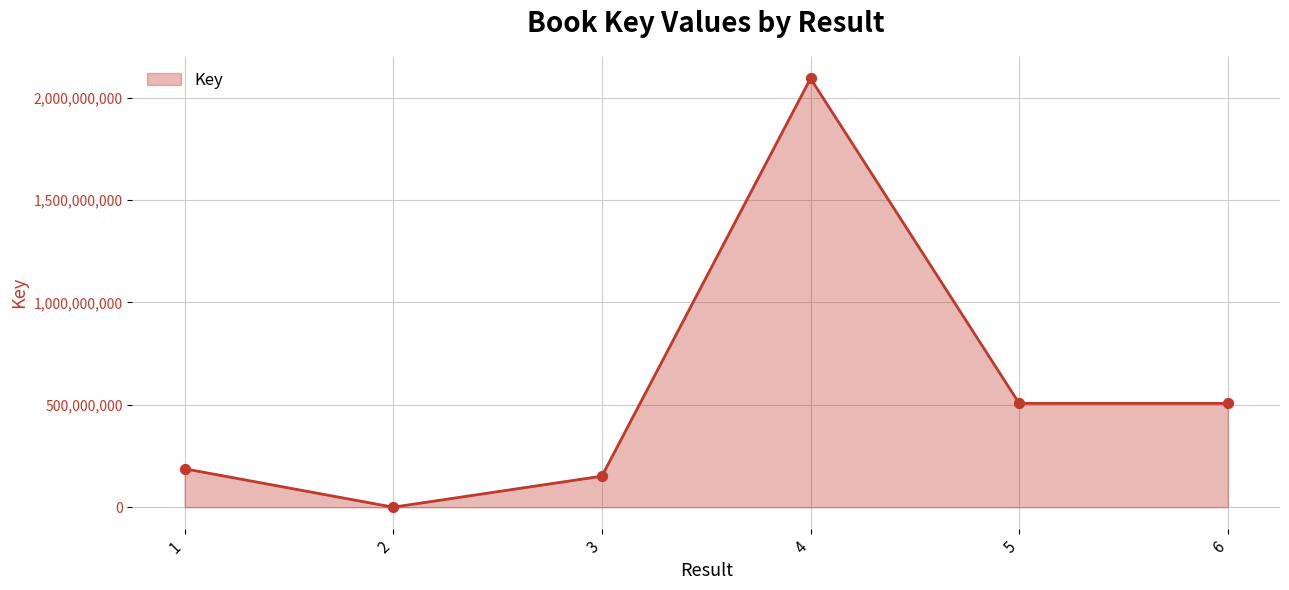

Between 3 and 1, which is larger?

1